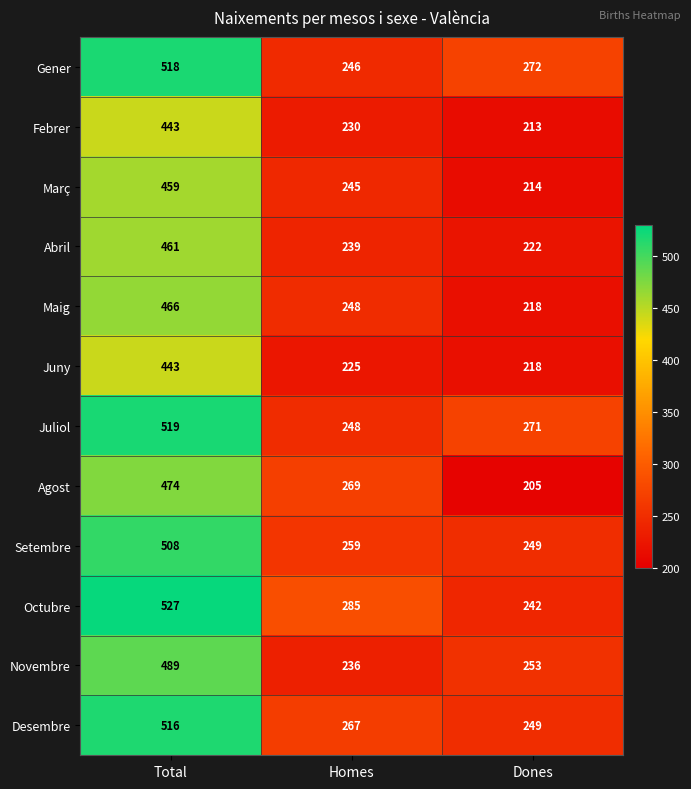

How many Agost values are between 205 and 474?

3